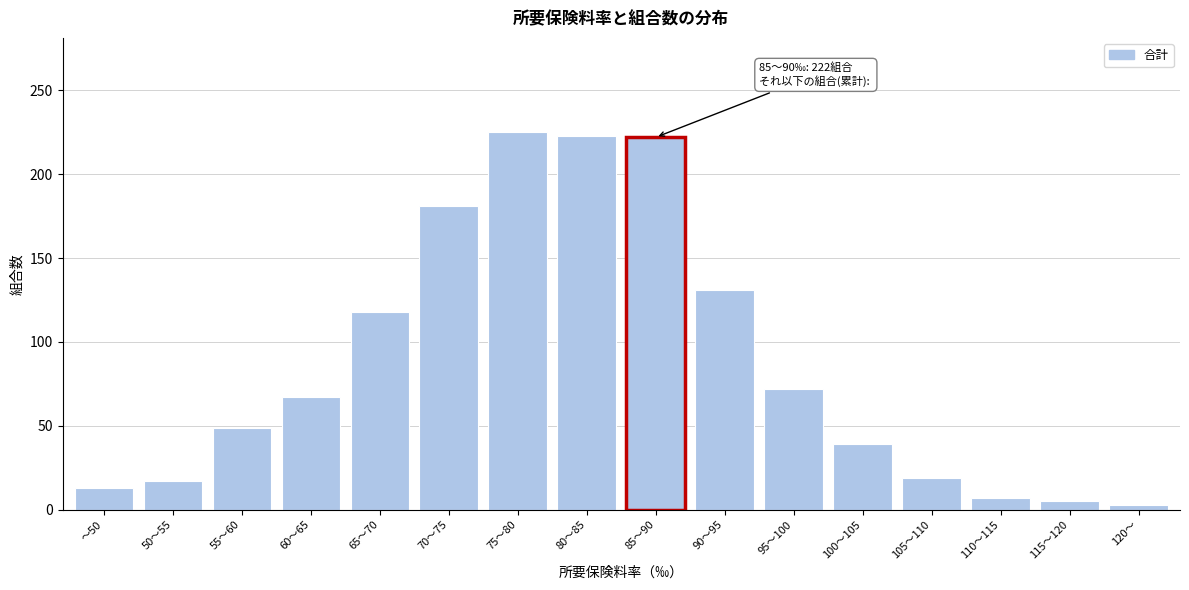

What is the greatest value displayed?

225